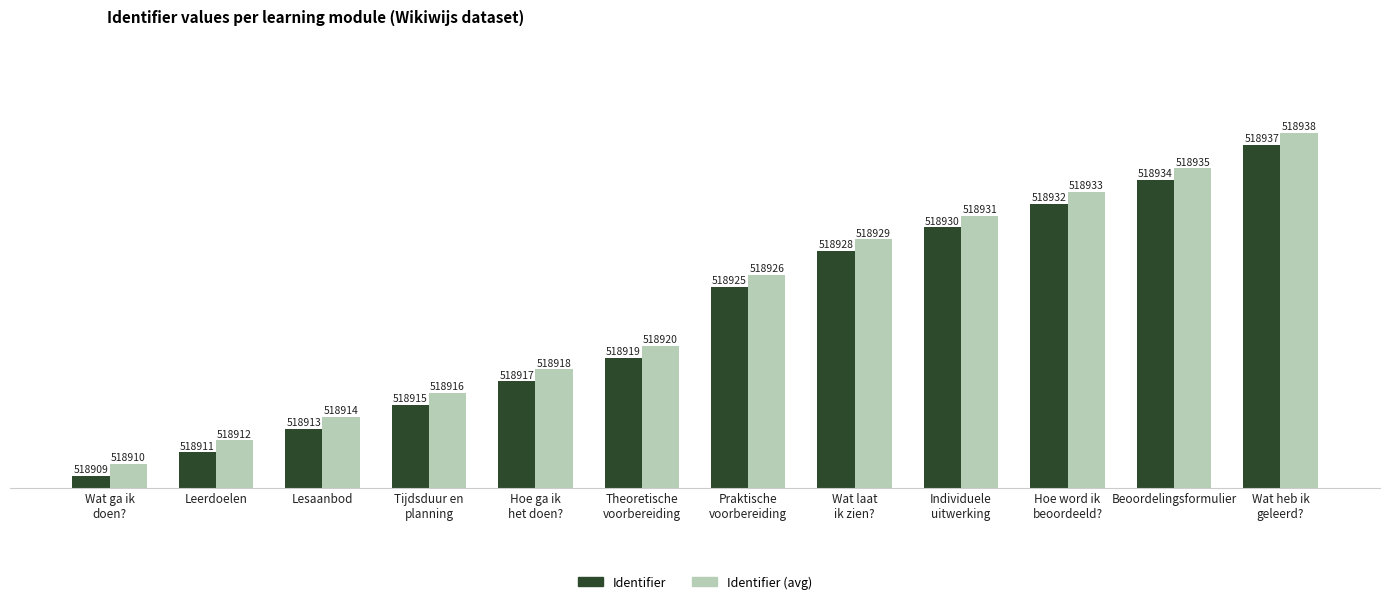

What are all the series names shown in the legend?

Identifier, Identifier (avg)